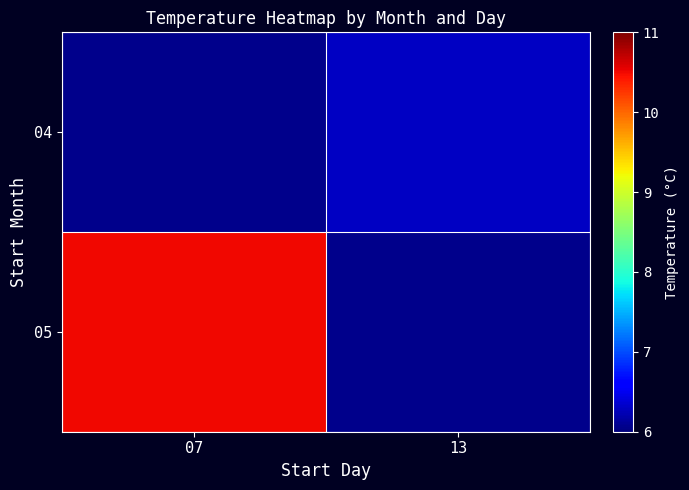

List the series in order of their peak value, highest first.

04, 05